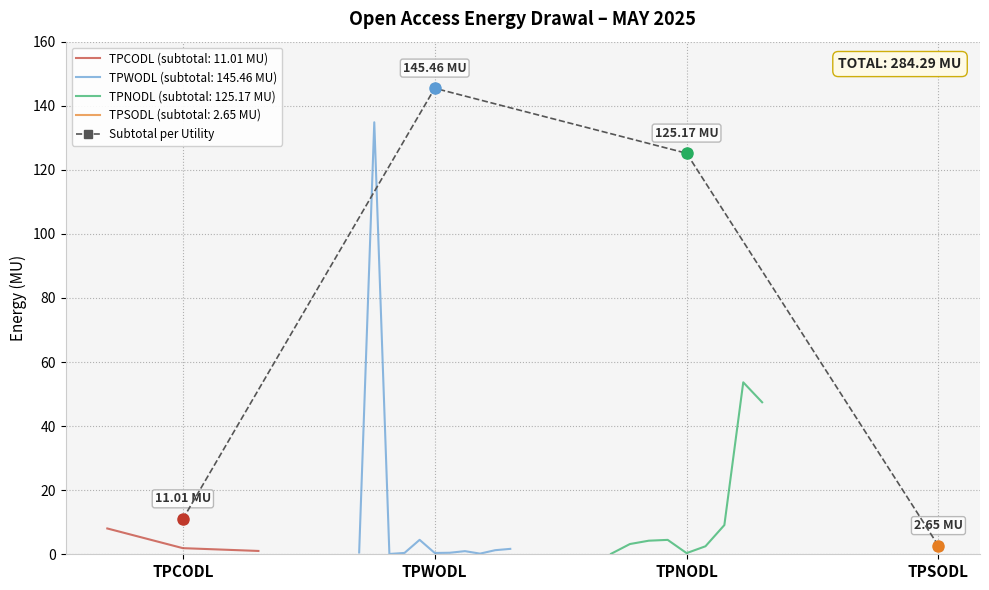

Is it true that the value at TPSODL is 2.7?

True